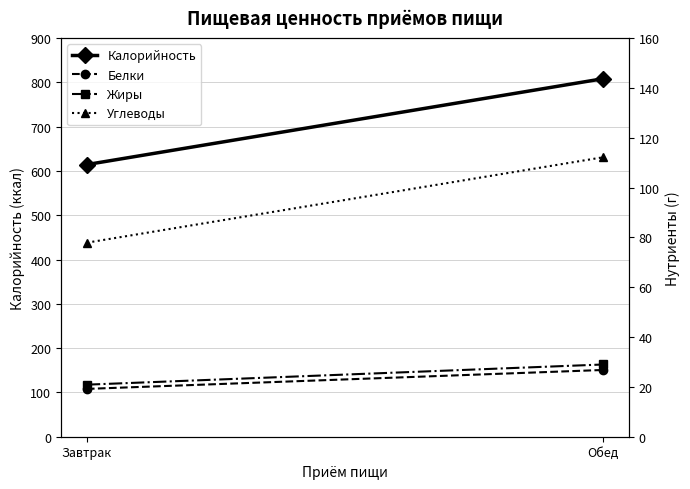

Is it true that Жиры equals 34.9 at Завтрак?

False